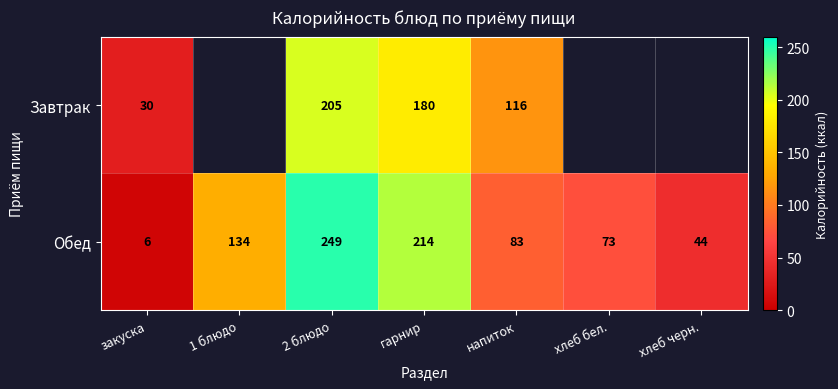

What is the difference between the maximum and minimum values in the Обед series?

243